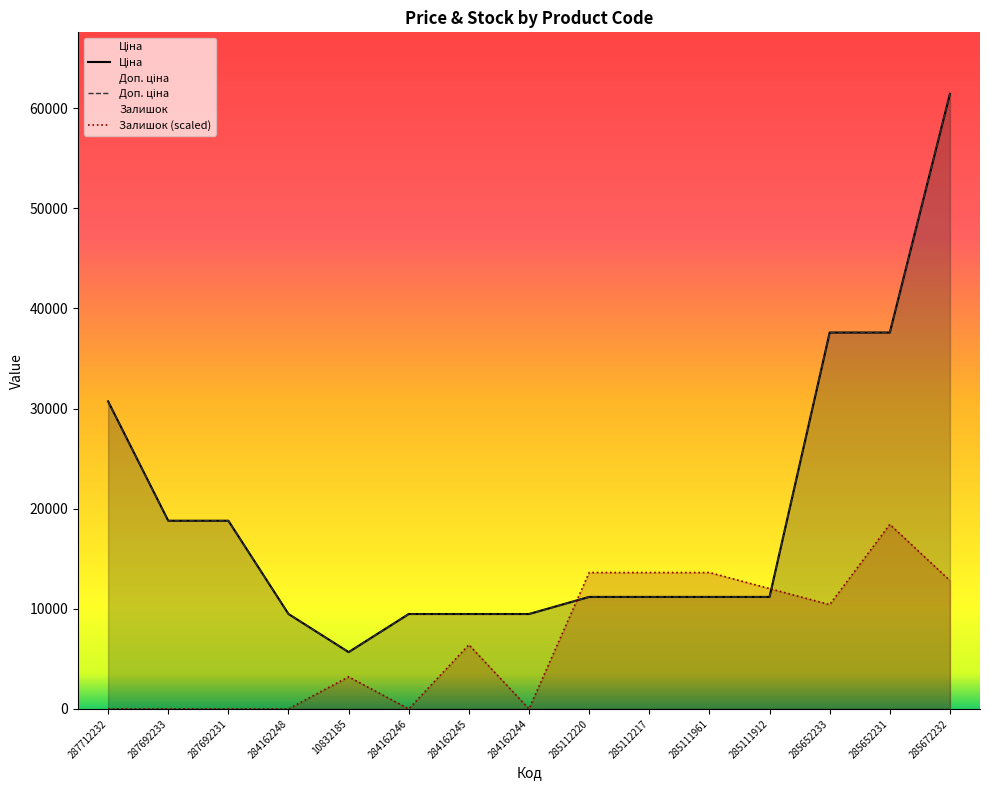

Reading left to right, extract all data points from this chart.

Ціна: 287712232=30717.1	287692233=18796.8	287692231=18796.8	284162248=9480.1	10832185=5673.8	284162246=9480.1	284162245=9480.1	284162244=9480.1	285112220=11188.2	285112217=11188.2	285111961=11188.2	285111912=11188.2	285652233=37593.6	285652231=37593.6	285672232=61434.3
Доп. ціна: 287712232=30717.1	287692233=18796.8	287692231=18796.8	284162248=9480.1	10832185=5673.8	284162246=9480.1	284162245=9480.1	284162244=9480.1	285112220=11188.2	285112217=11188.2	285111961=11188.2	285111912=11188.2	285652233=37593.6	285652231=37593.6	285672232=61434.3
Залишок: 287712232=0.0	287692233=0.0	287692231=0.0	284162248=0.0	10832185=3205.3	284162246=0.0	284162245=6410.5	284162244=0.0	285112220=13622.4	285112217=13622.4	285111961=13622.4	285111912=12019.7	285652233=10417.1	285652231=18430.3	285672232=12821.1